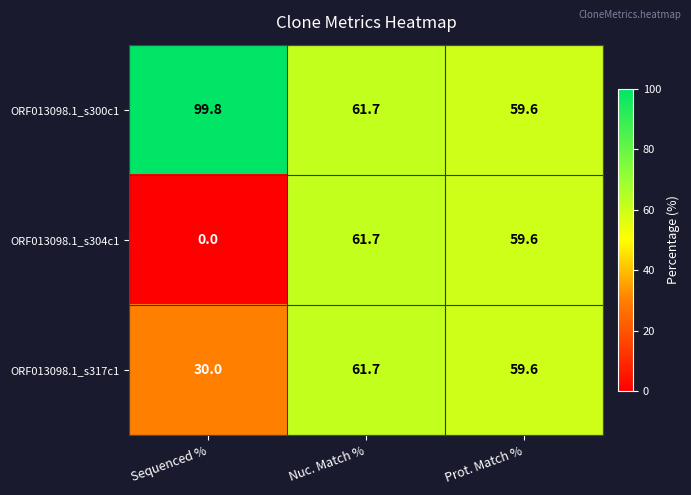

How many values in the ORF013098.1_s300c1 series exceed 61?

2